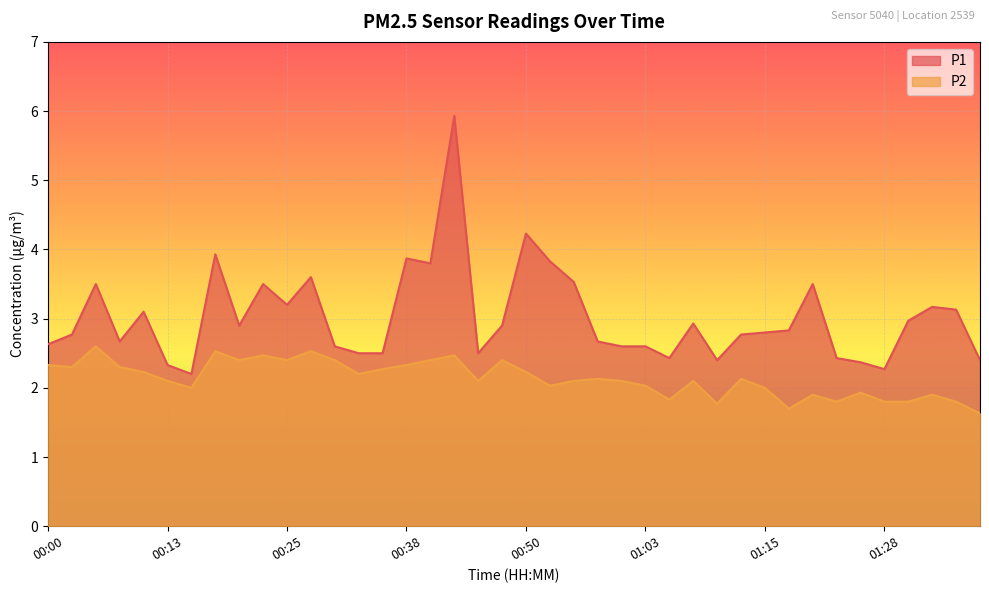

How many interior local peaks does the P1 series have?

11